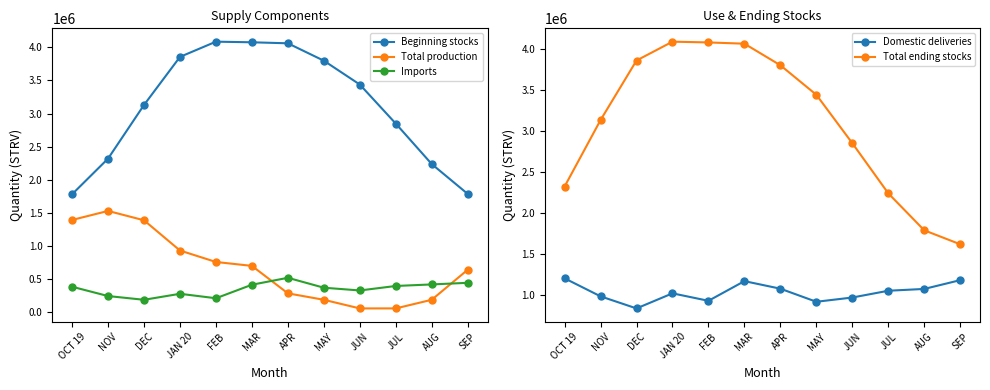

Count the number of data series in this chart.

5